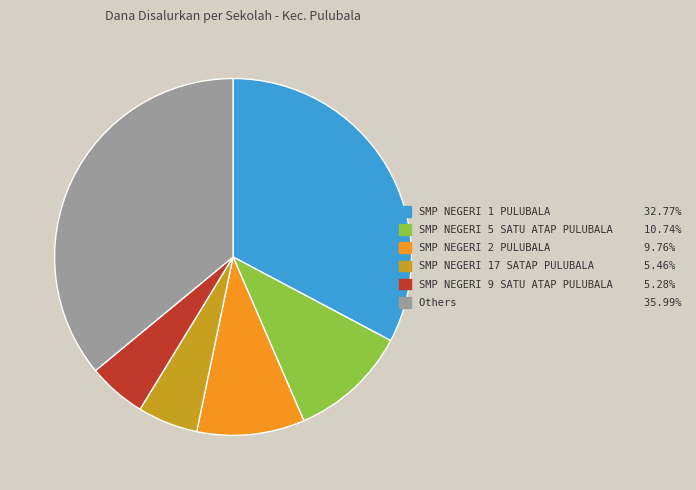

Count the number of slices in the pie.

6